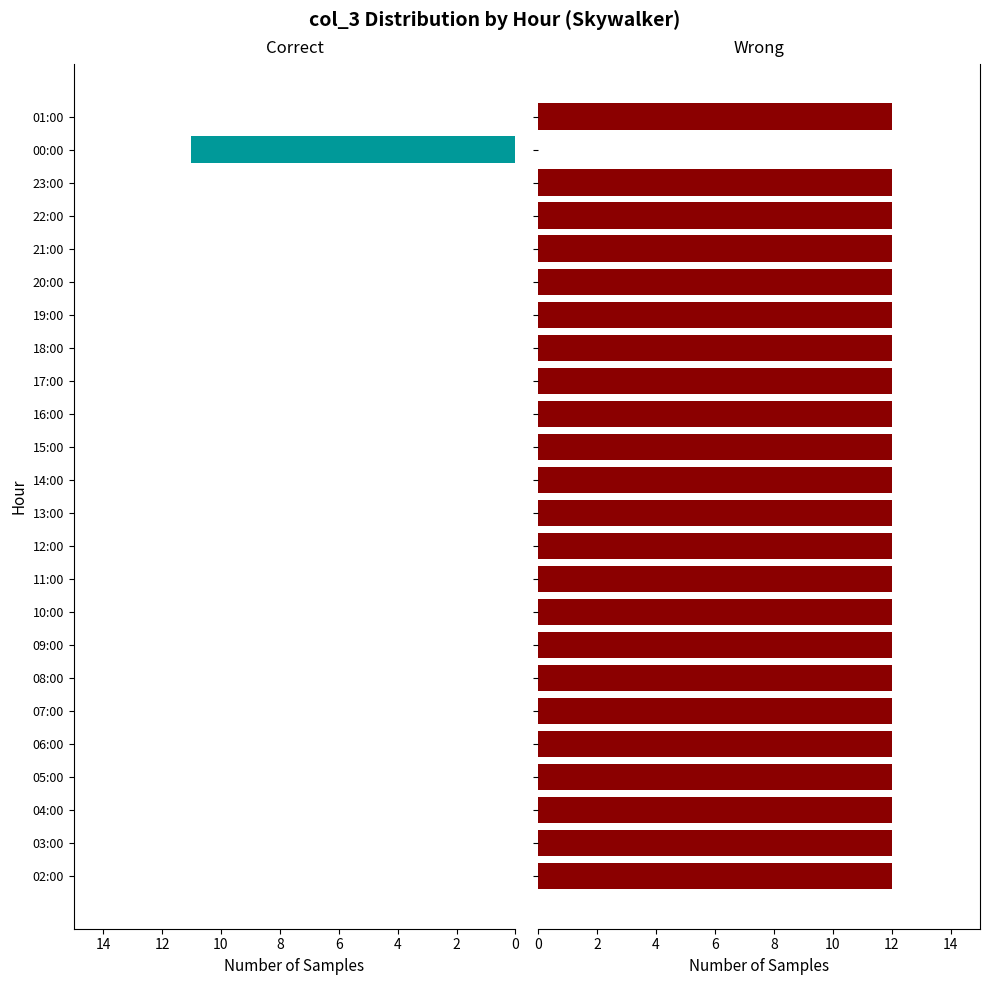

Is it true that Wrong equals 12 at 22:00?

True